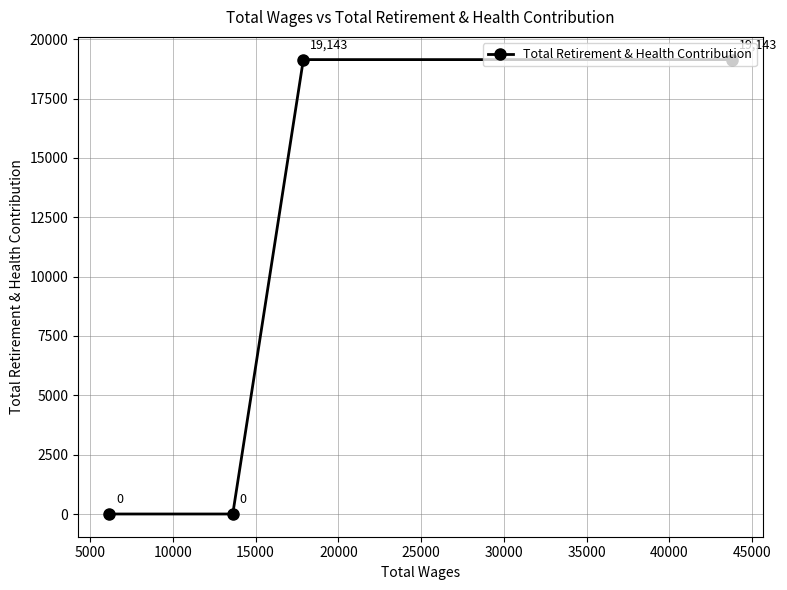

How many data points are less than 19143?

2